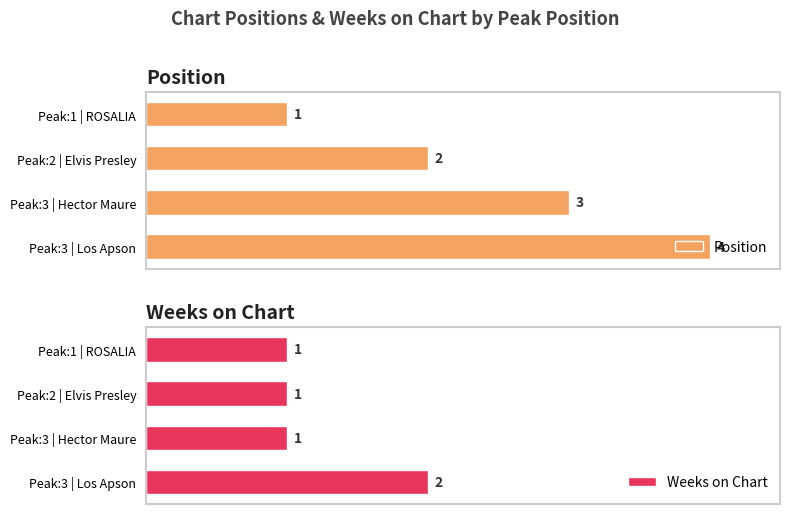

Reading right to left, extract all data points from this chart.

Position: 4	3	2	1
Weeks on Chart: 2	1	1	1